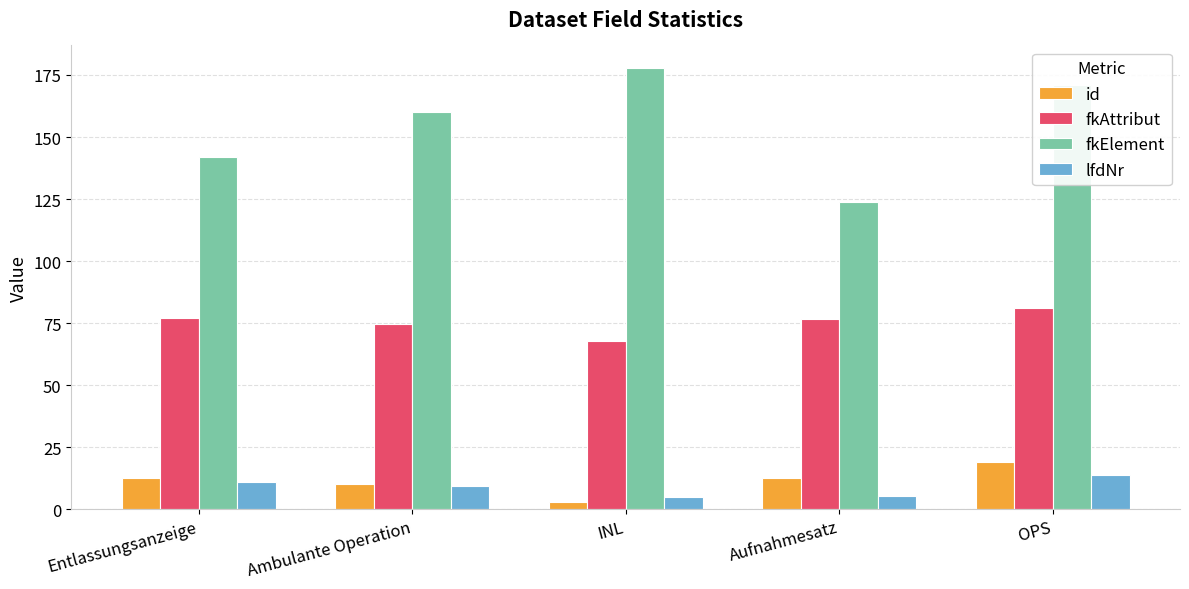

Rank the categories by fkElement value from highest to lowest.

INL, OPS, Ambulante Operation, Entlassungsanzeige, Aufnahmesatz